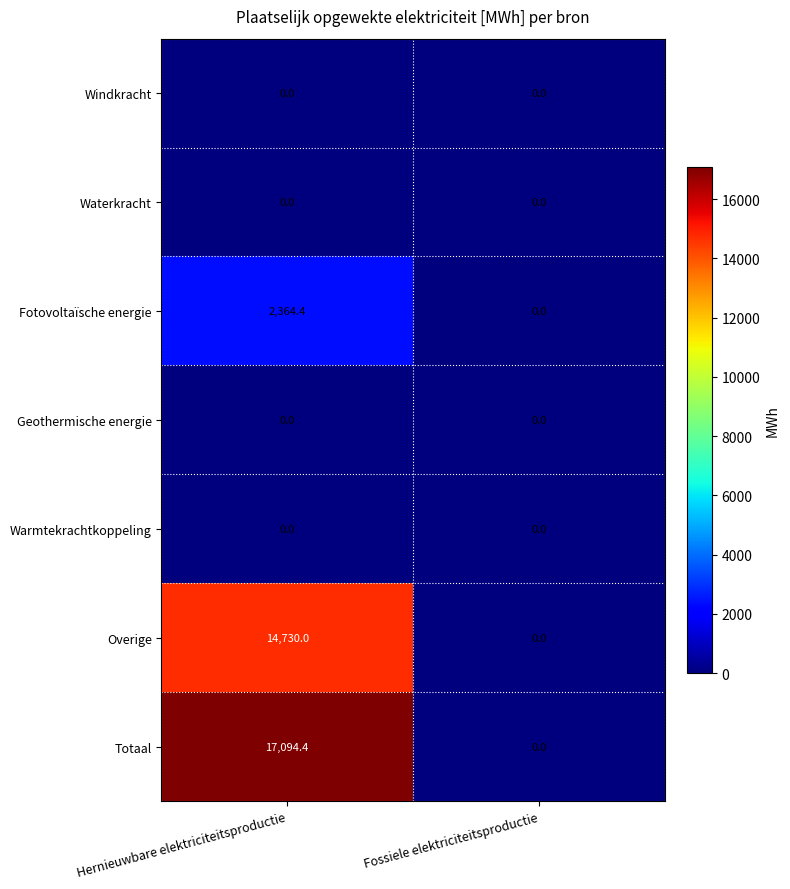

Which series has the largest range (max minus min)?

Totaal